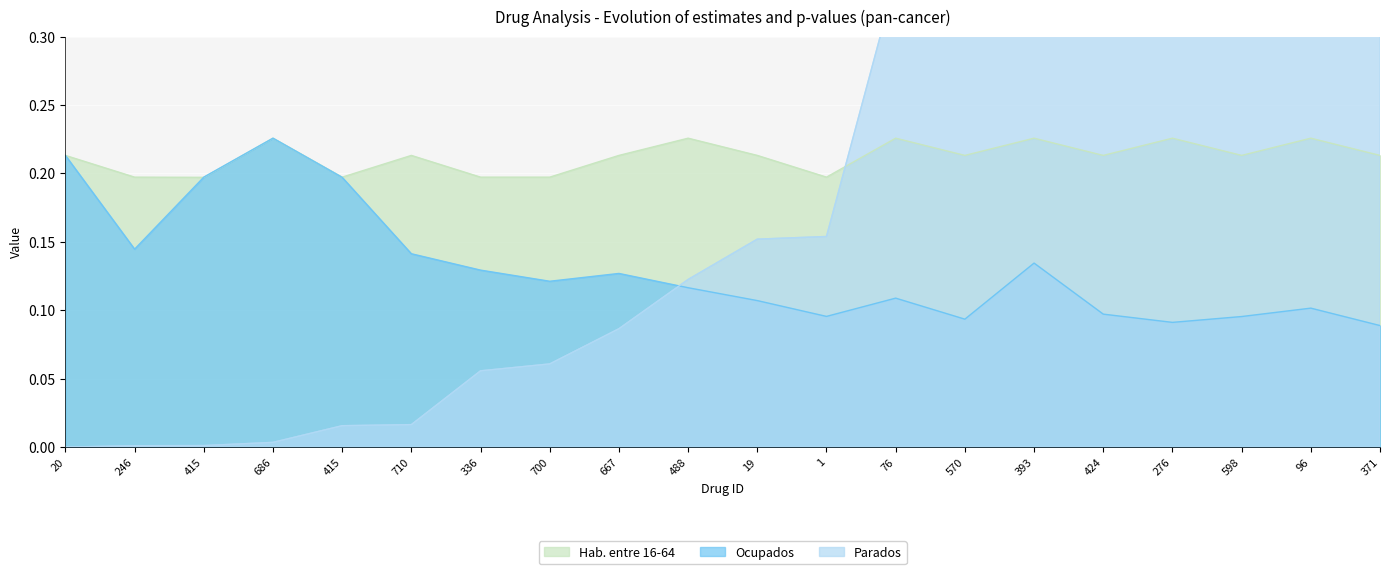

Which series ends up on top after the final intersection of Hab. entre 16-64 and Parados?

Parados